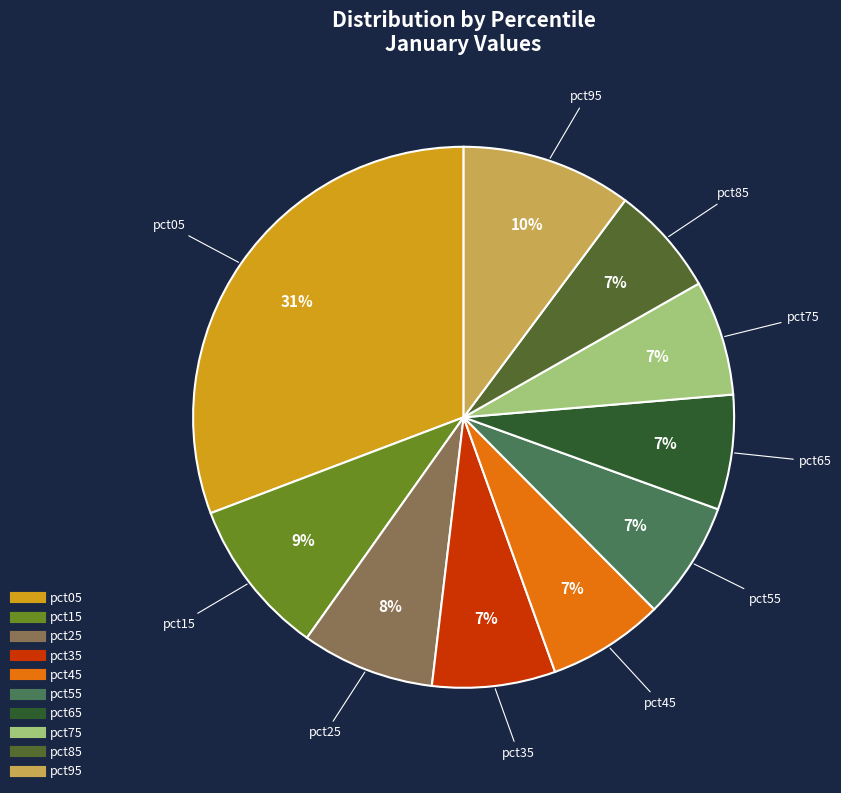

True or false: pct65 accounts for 17% of the total.

False